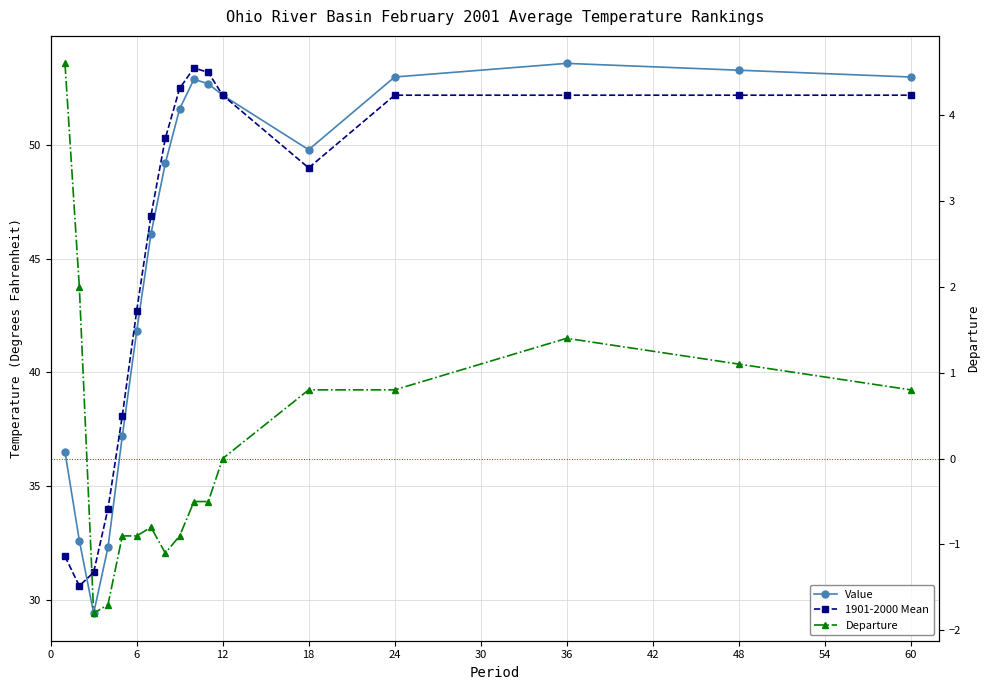

How many interior local valleys does the 1901-2000 Mean series have?

2